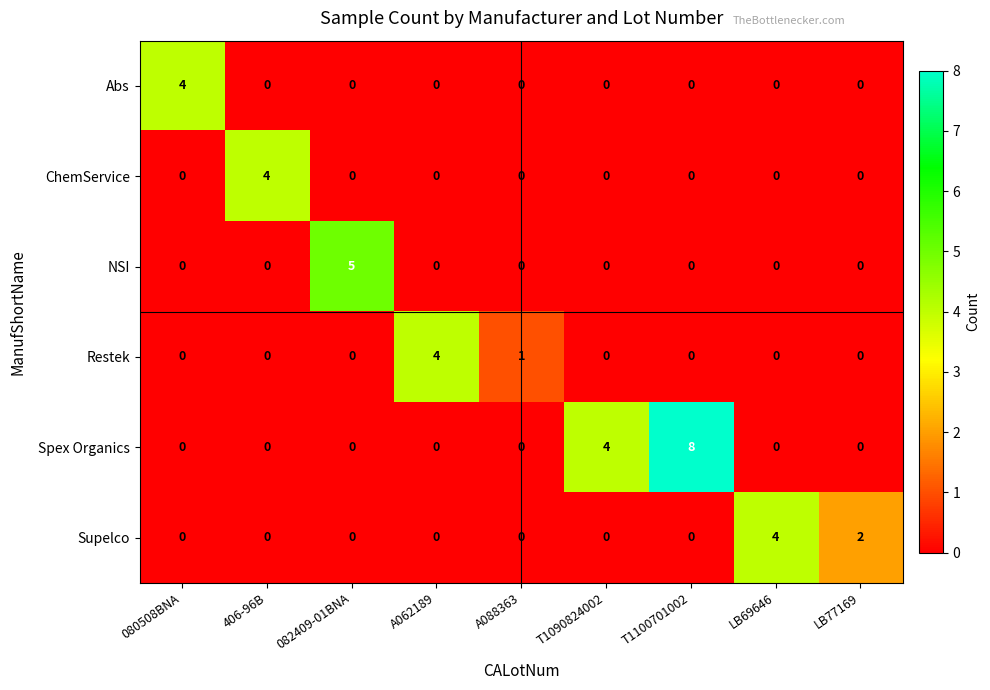

At which label does Spex Organics reach its peak?

T1100701002